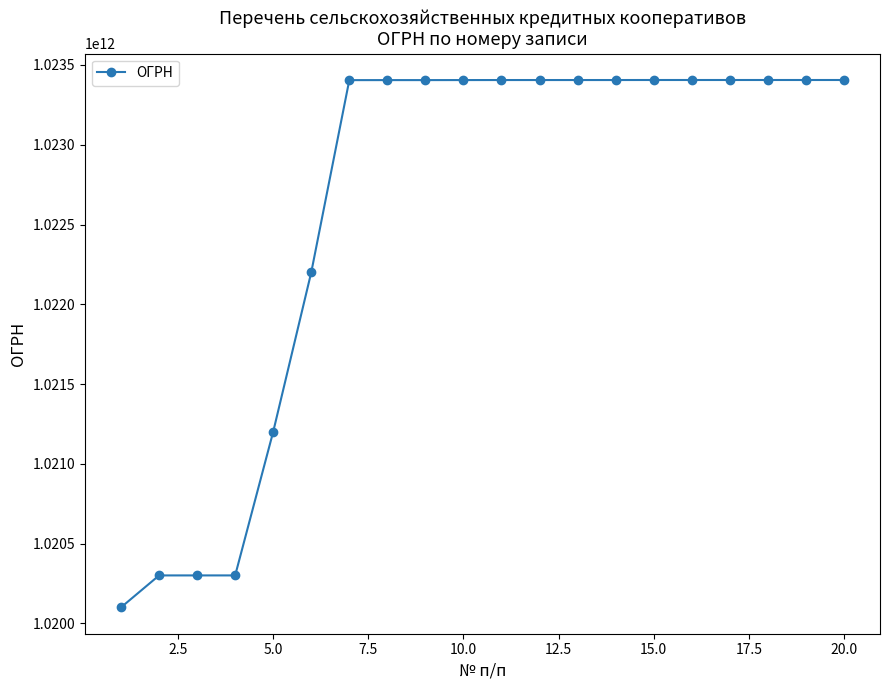

What is the difference between the maximum and minimum values?

3305068756